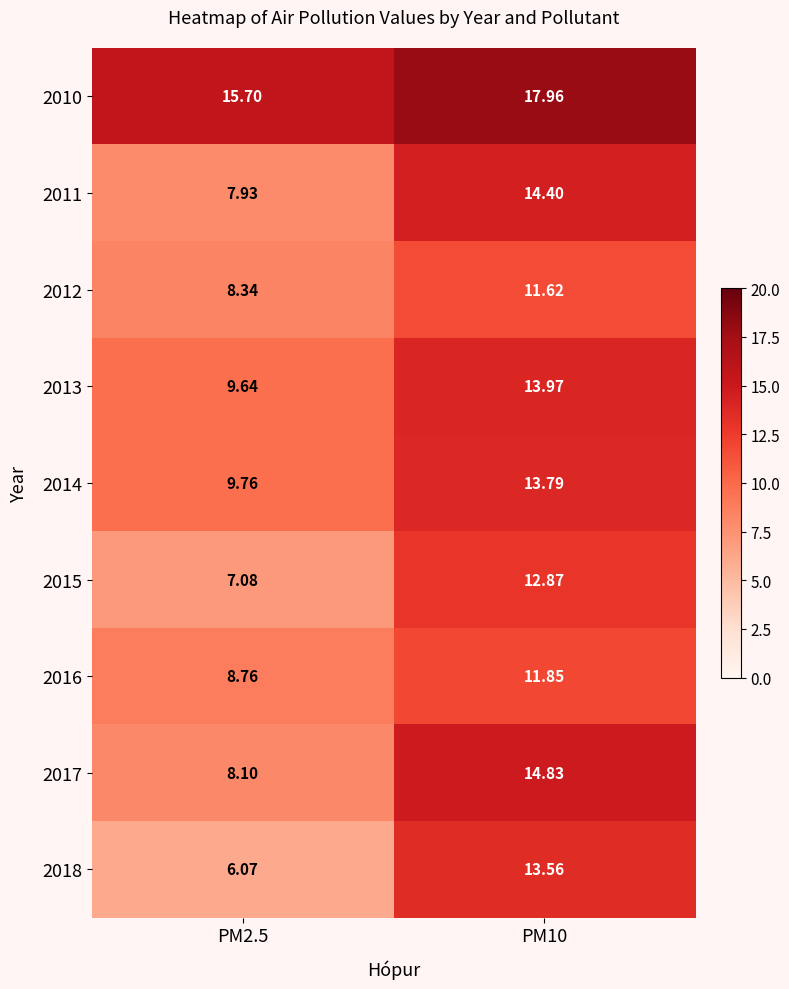

Which series has the largest total across all categories?

2010